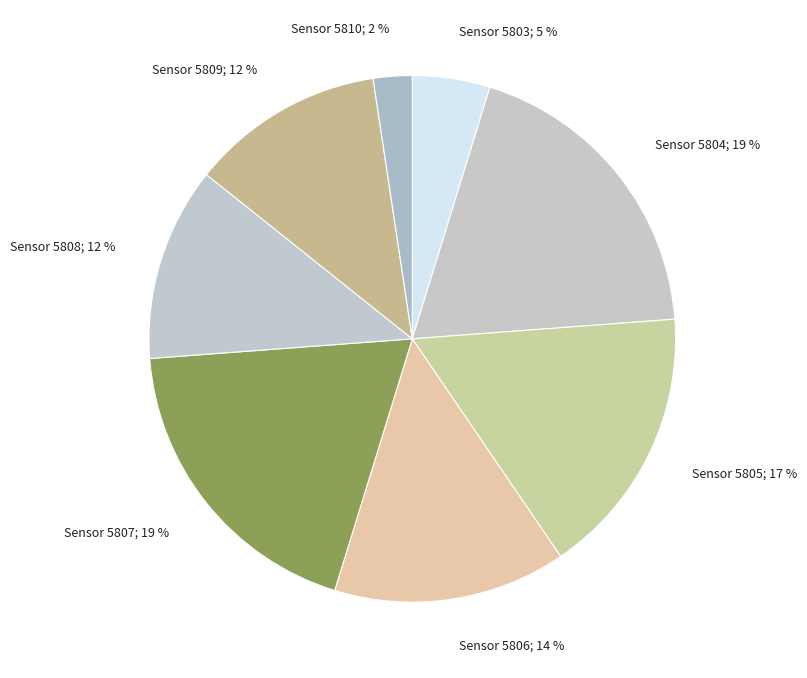

How many slices are in this pie chart?

8